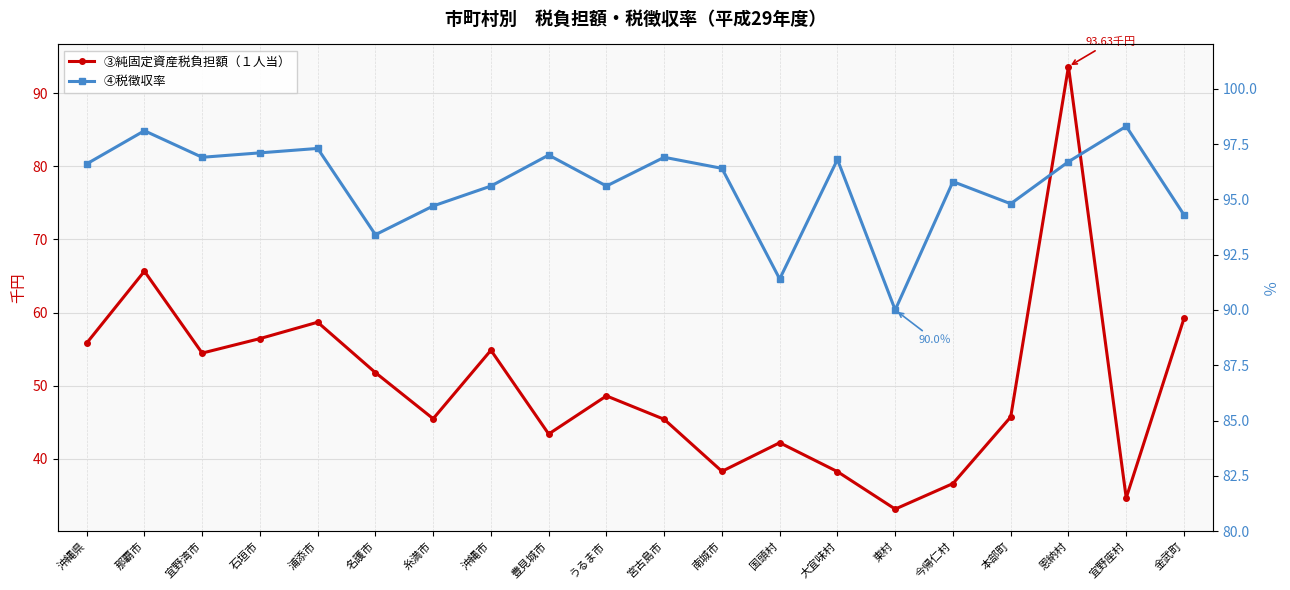

At which category does ④税徴収率 reach its first local valley?

宜野湾市